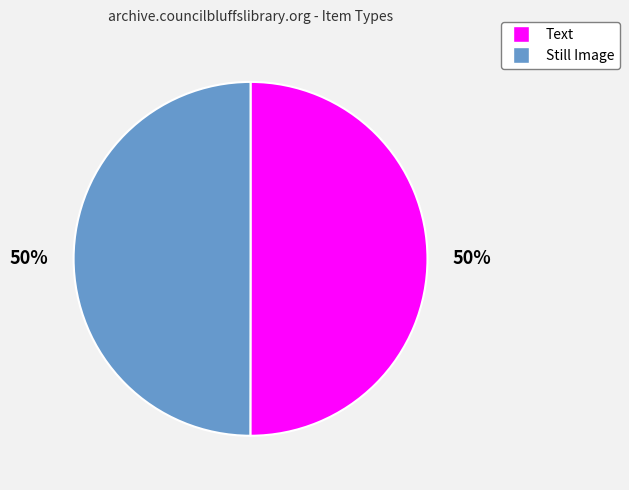

To the nearest percent, what is the combined percentage of Text and Still Image?

100%